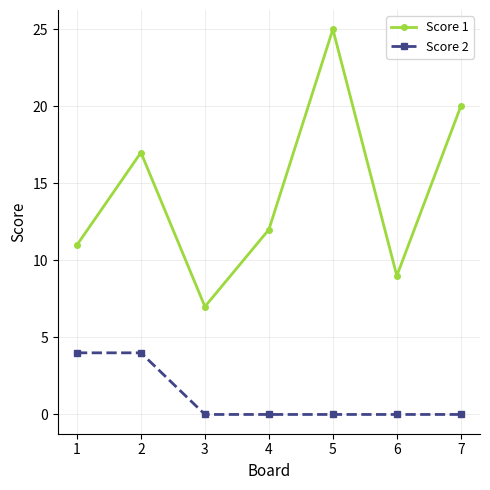

Which series changed the most between 1 and 7?

Score 1